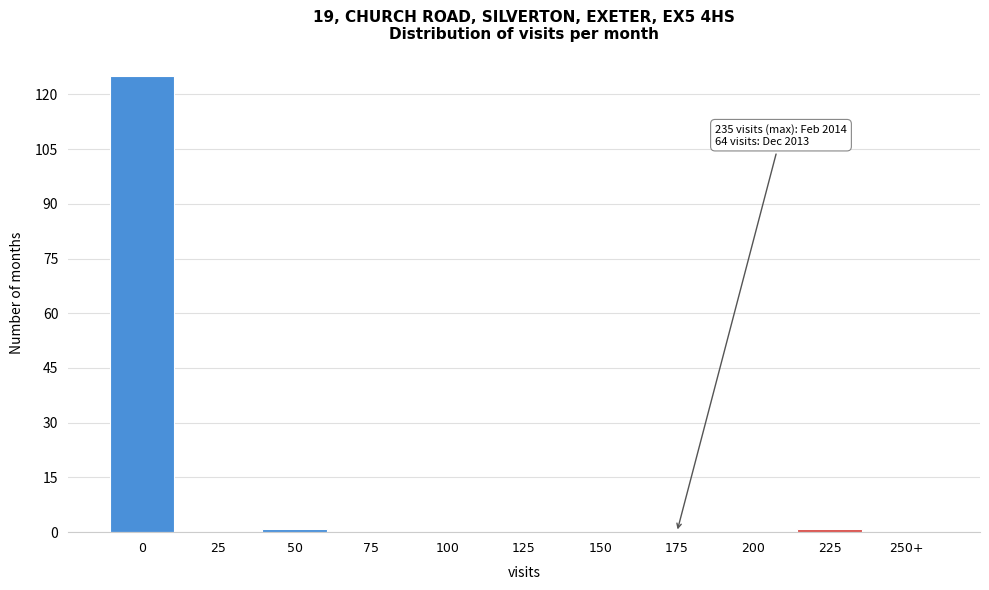

Reading left to right, list all the values displayed in this chart.

0=125	25=0	50=1	75=0	100=0	125=0	150=0	175=0	200=0	225=1	250+=0